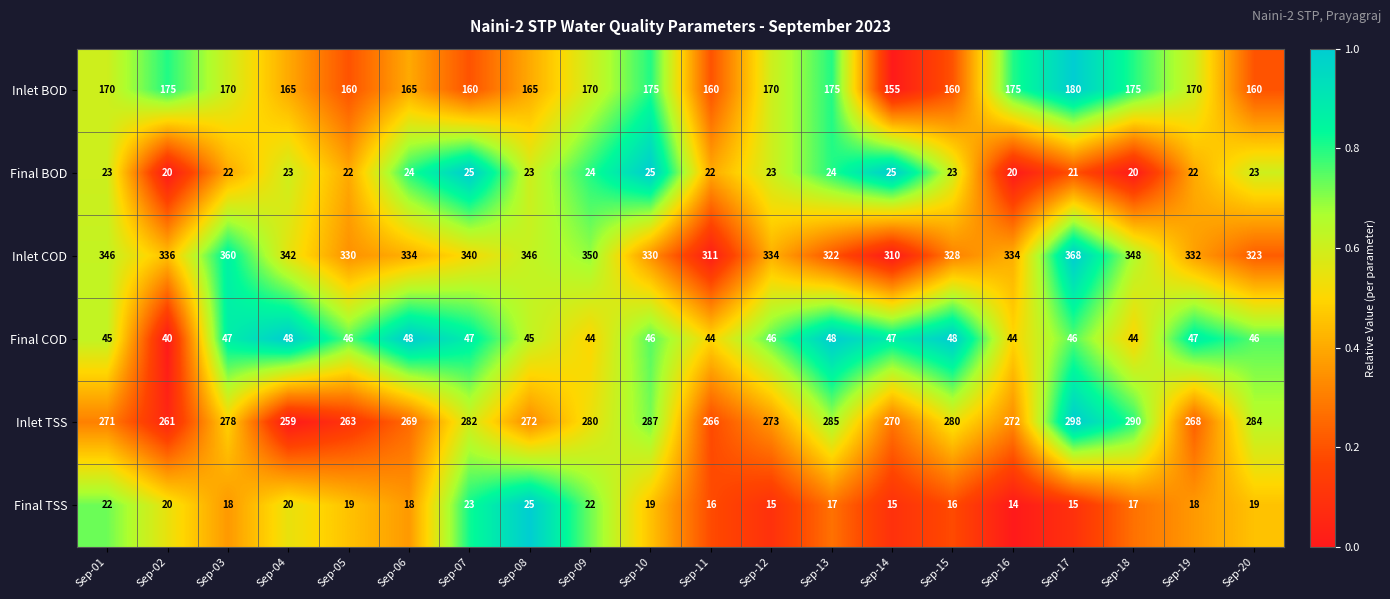

What is the maximum value shown in the chart?

368